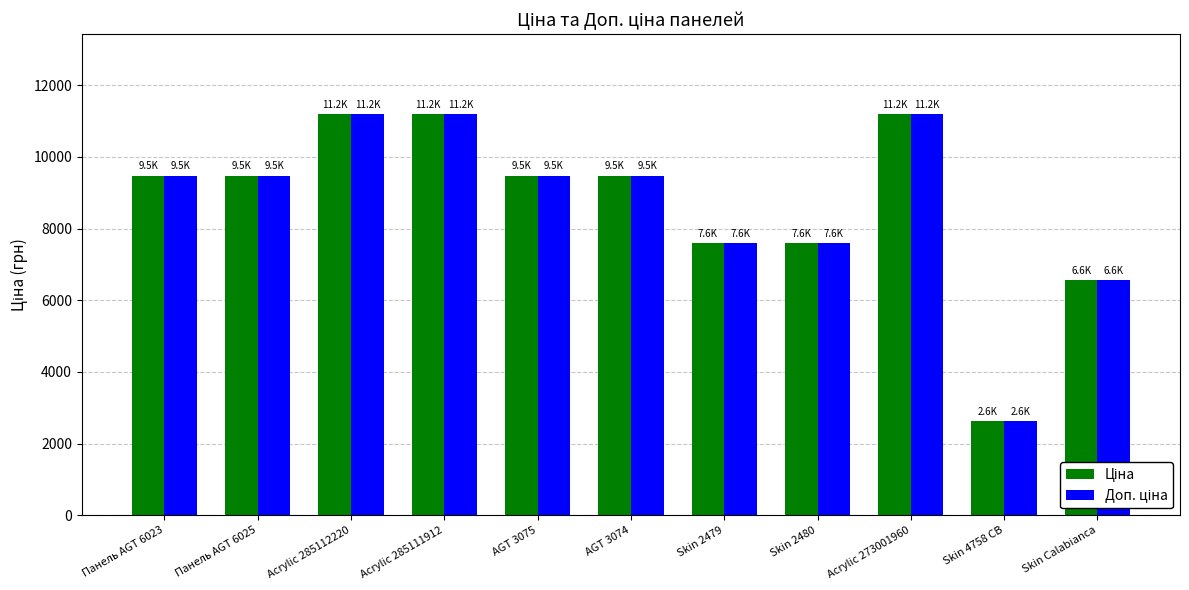

What is the total value across all series at Skin Calabianca?

13137.5